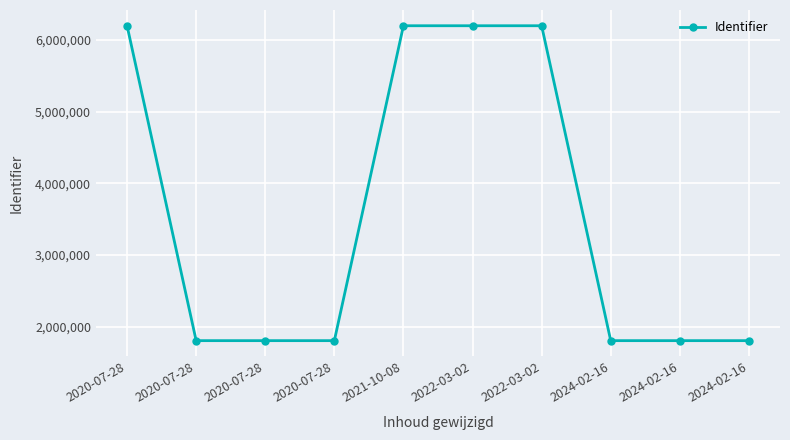

True or false: there are more than 1 points higher than both neighbors.

False